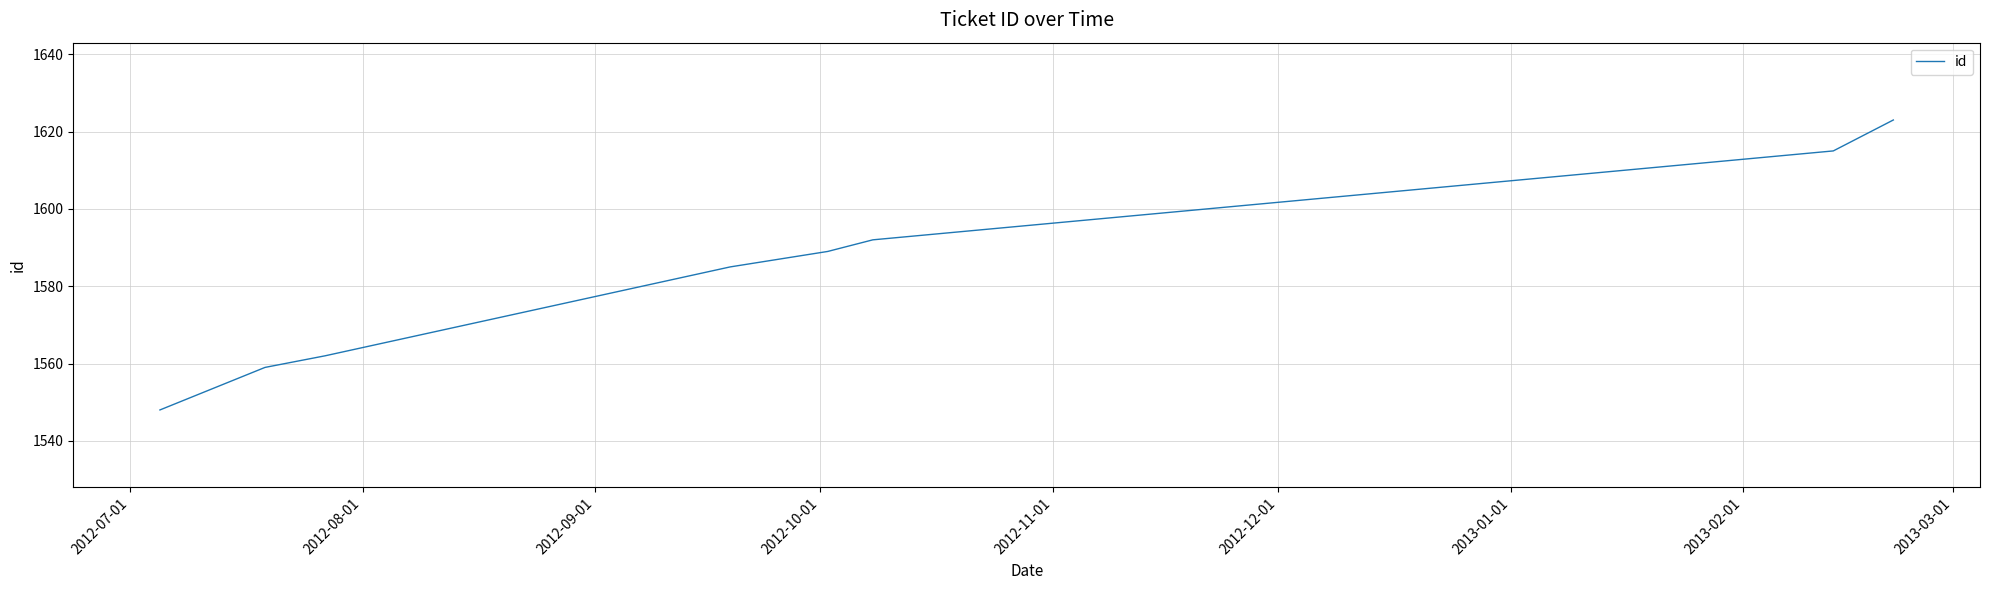

What is the sum of all values?

12673